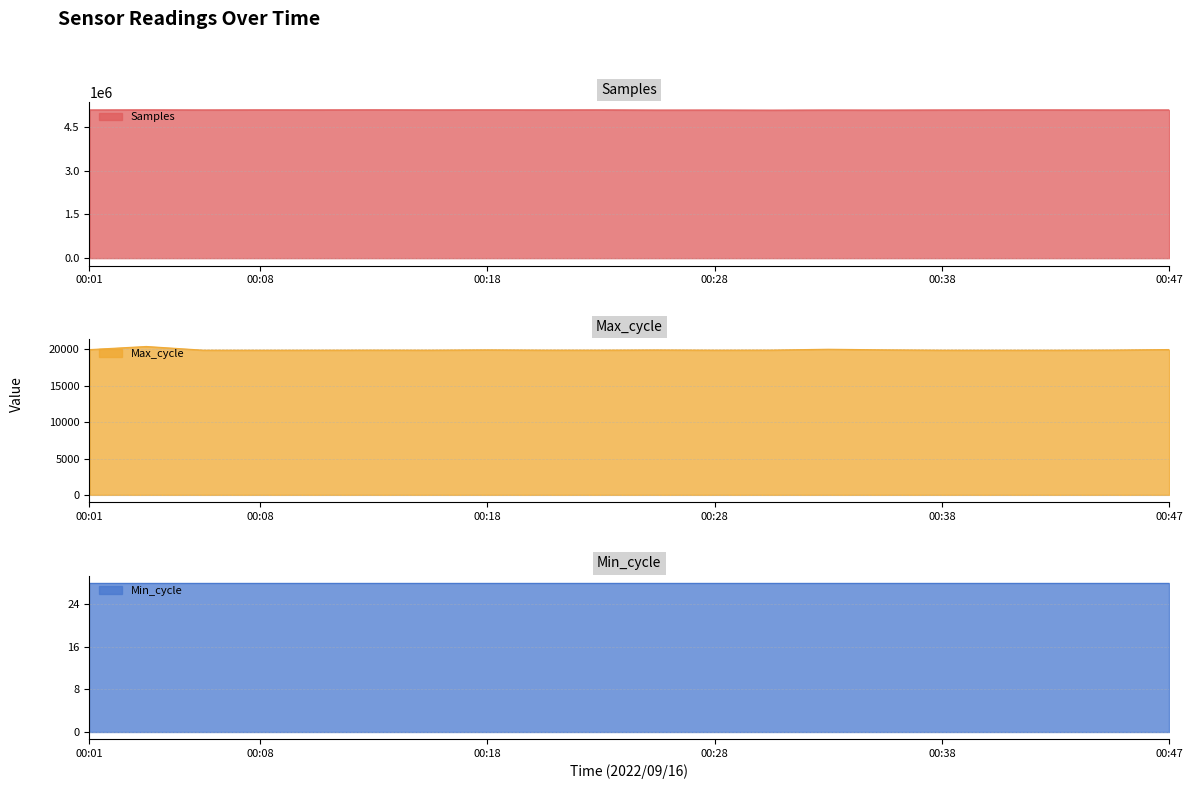

True or false: Max_cycle and Samples intersect in this chart.

False